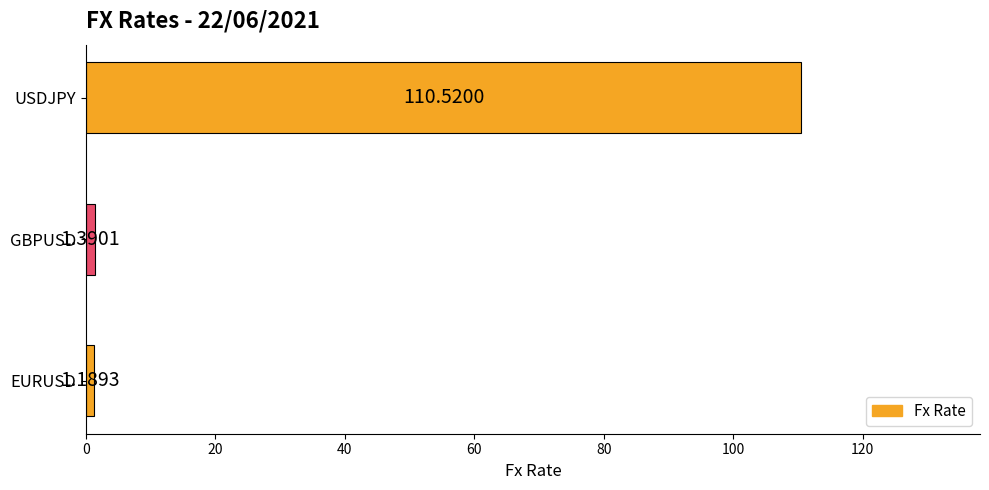

Does the chart contain stacked bars?

No